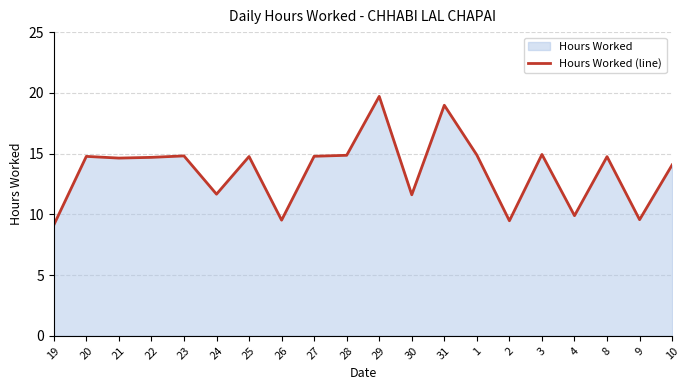

What is the approximate value at 4?

9.9